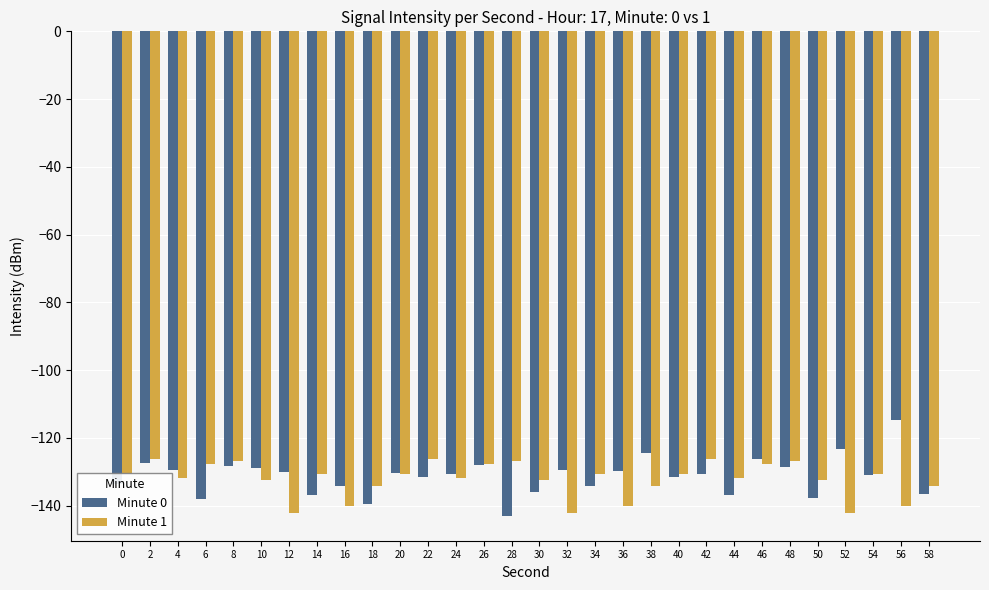

What is the total value across all series at 50?

-270.1